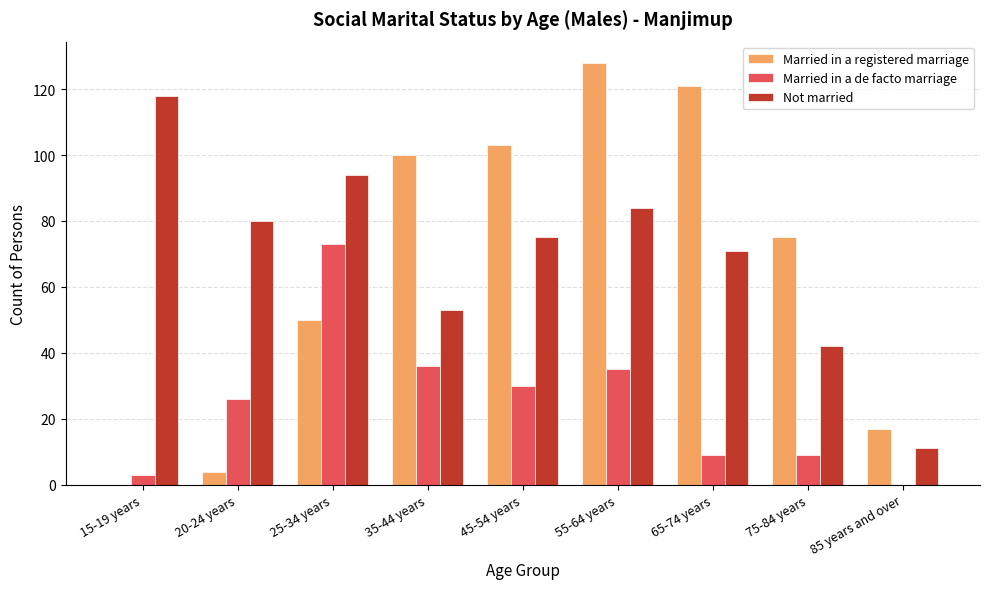

What is the sum of all Married in a de facto marriage values?

221